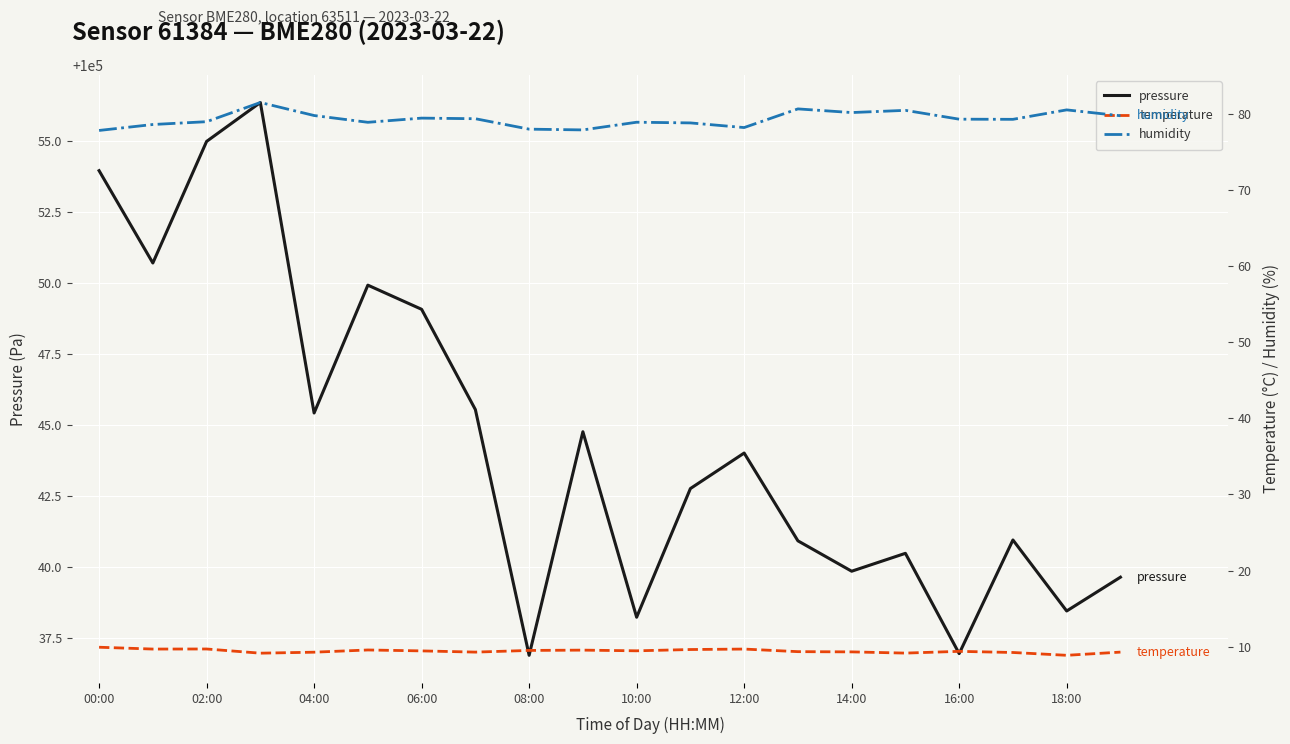

What is the maximum value for pressure?

100056.3